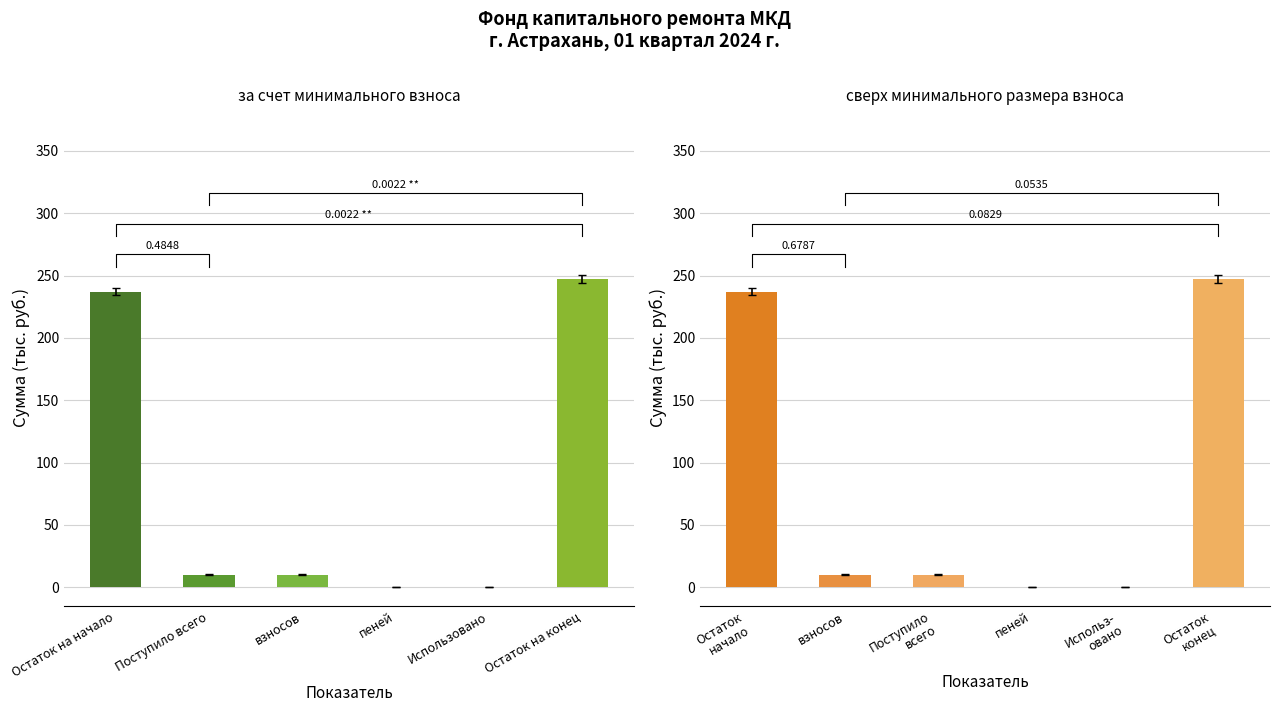

What position from the right is Поступило всего?

5